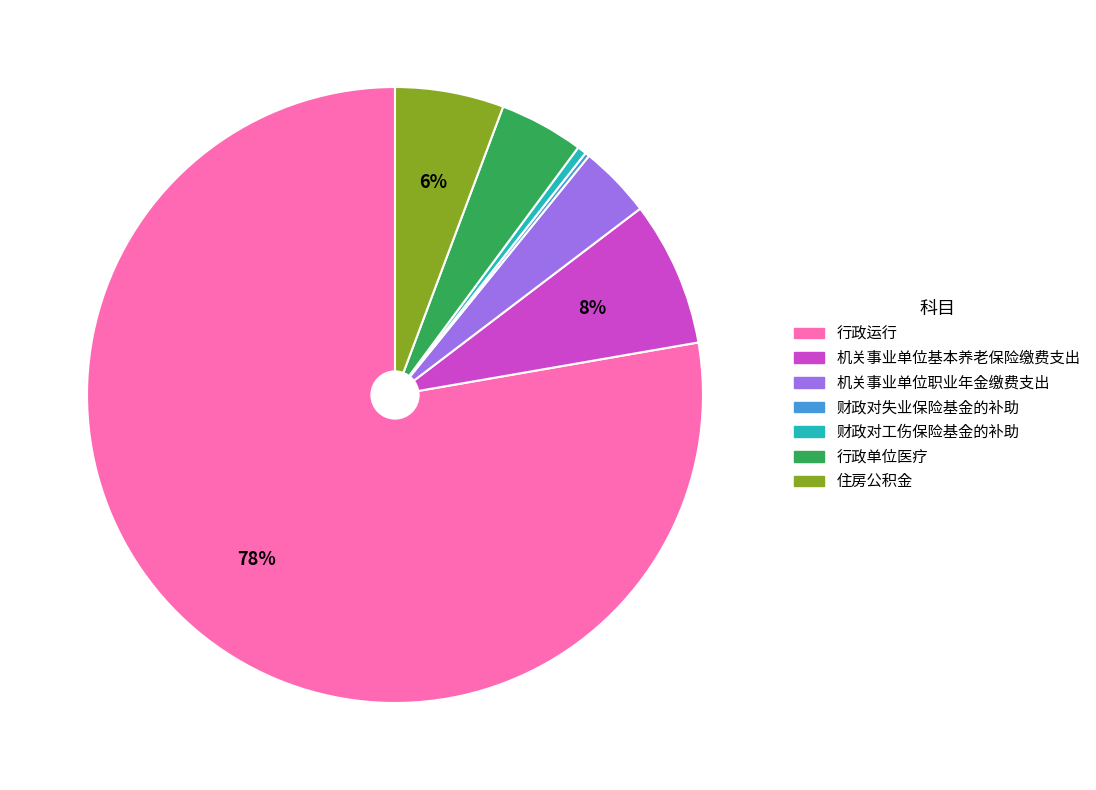

Combined, do 住房公积金 and 财政对工伤保险基金的补助 account for over 50%?

No